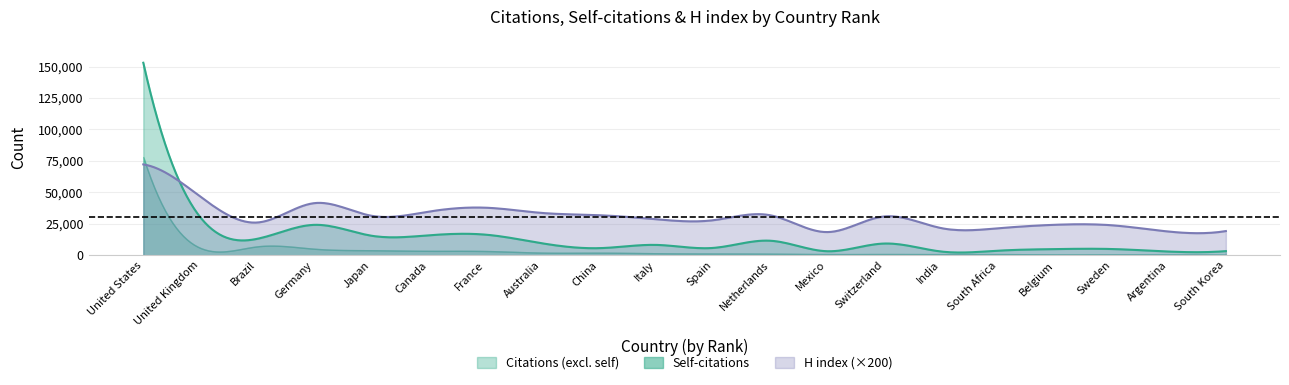

Between Belgium and Italy, which is larger?

Italy